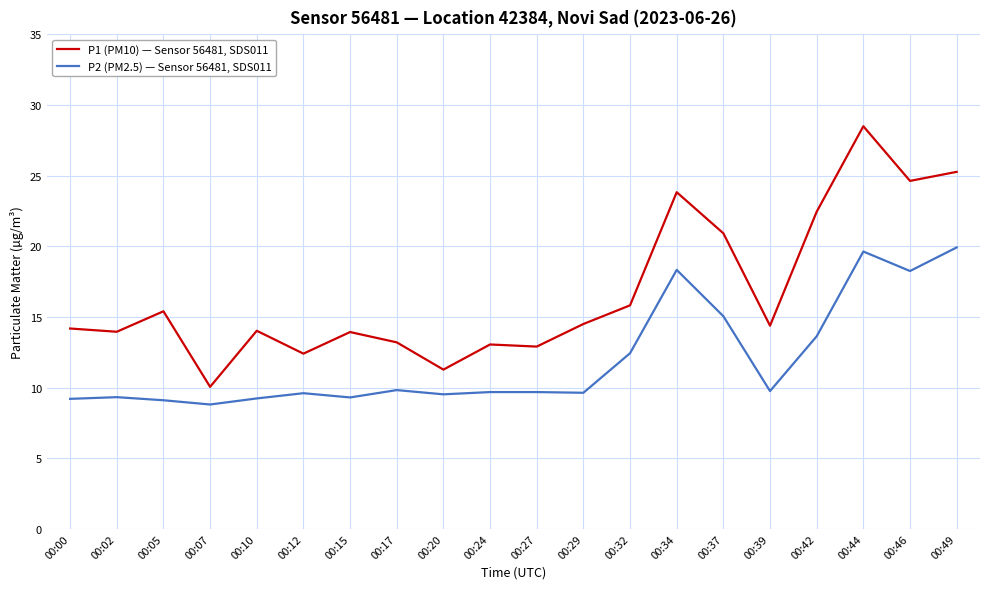

Is the value of P2 (PM2.5) — Sensor 56481, SDS011 at 00:24 greater than the value of P1 (PM10) — Sensor 56481, SDS011 at 00:24?

No